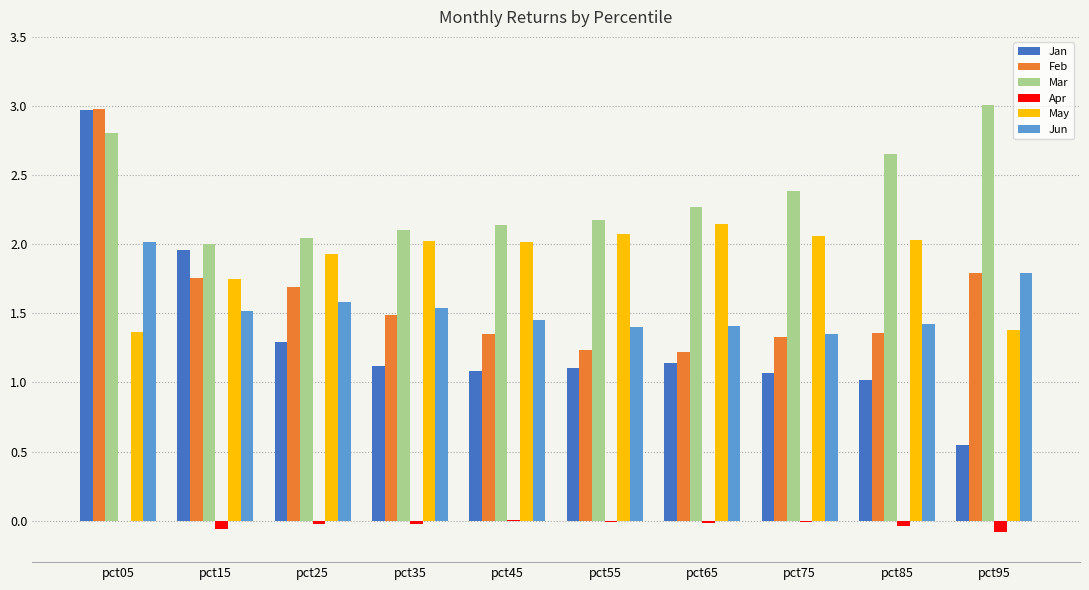

What is the greatest value displayed?

3.0